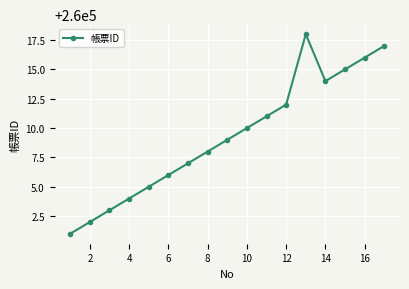

What is the greatest value displayed?

260018